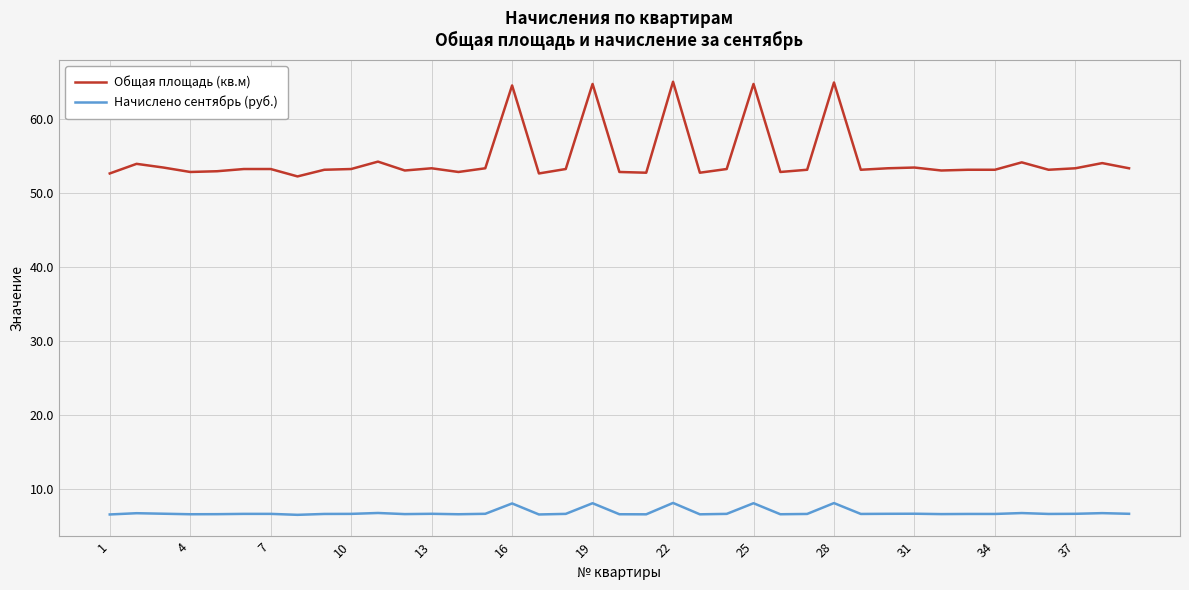

Which series has the widest spread of values?

Общая площадь (кв.м)